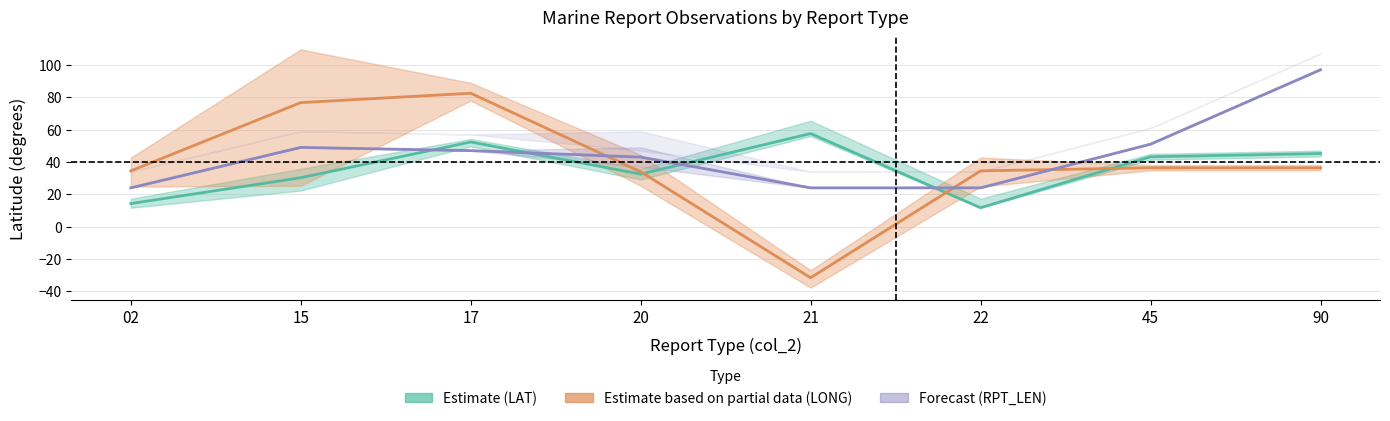

At how many categories does at least one series exceed -28?

8